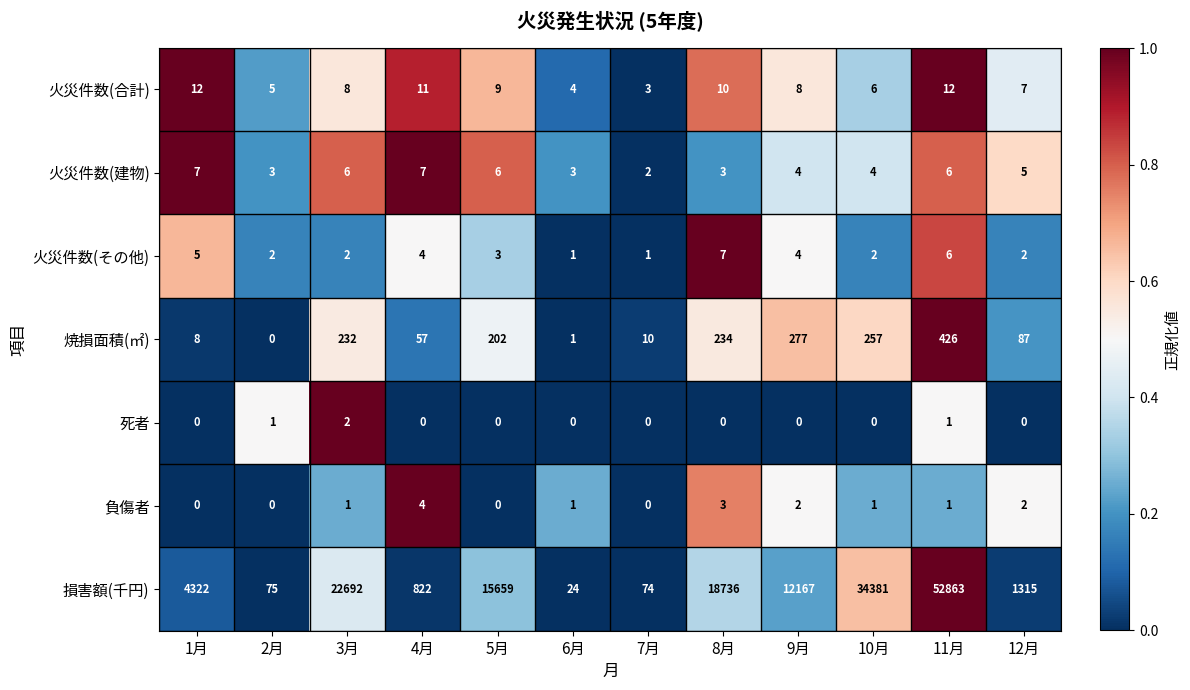

What is the lowest value of the 損害額(千円) series?

24